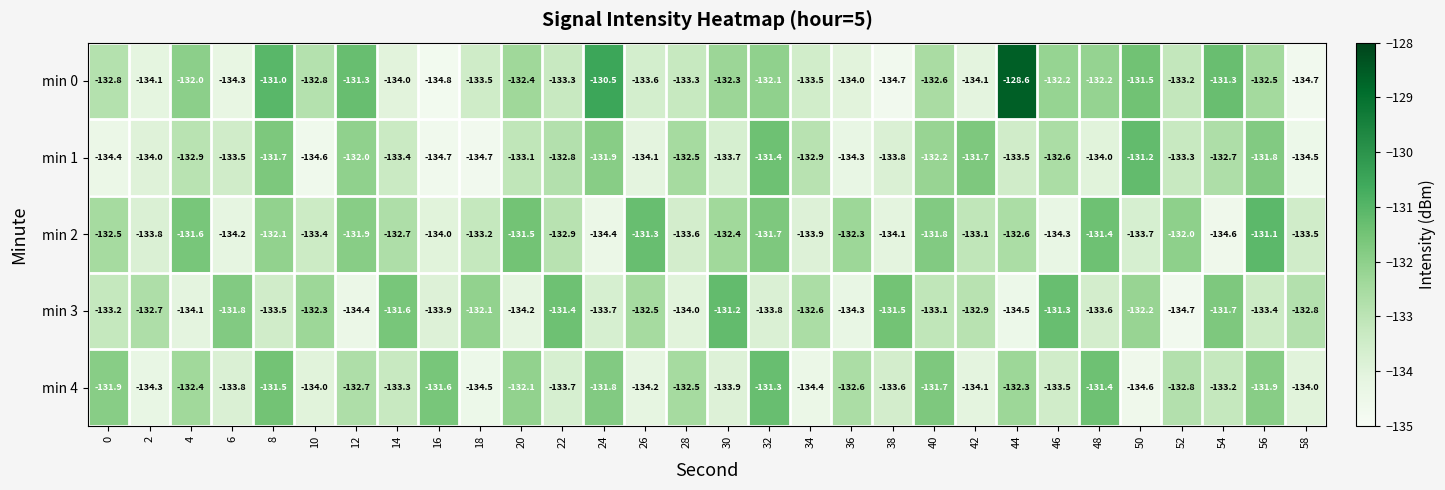

True or false: min 2 has a value of -134.0 at 16.

True